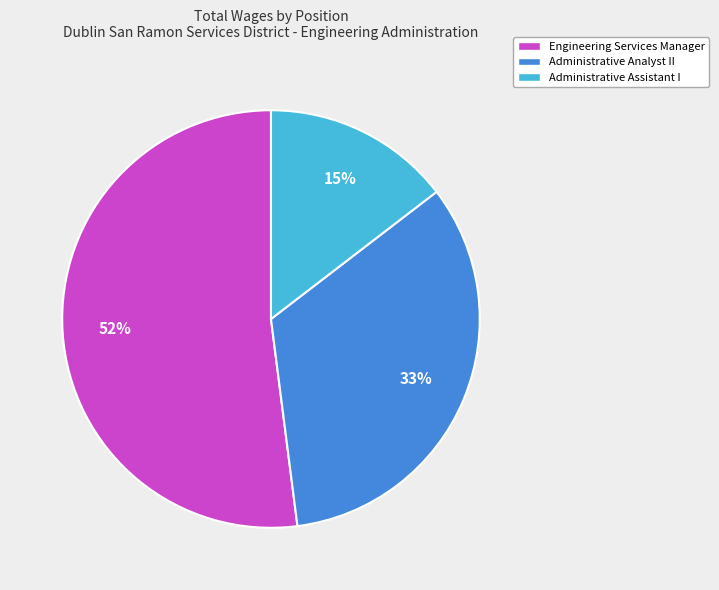

True or false: Administrative Assistant I accounts for 8% of the total.

False